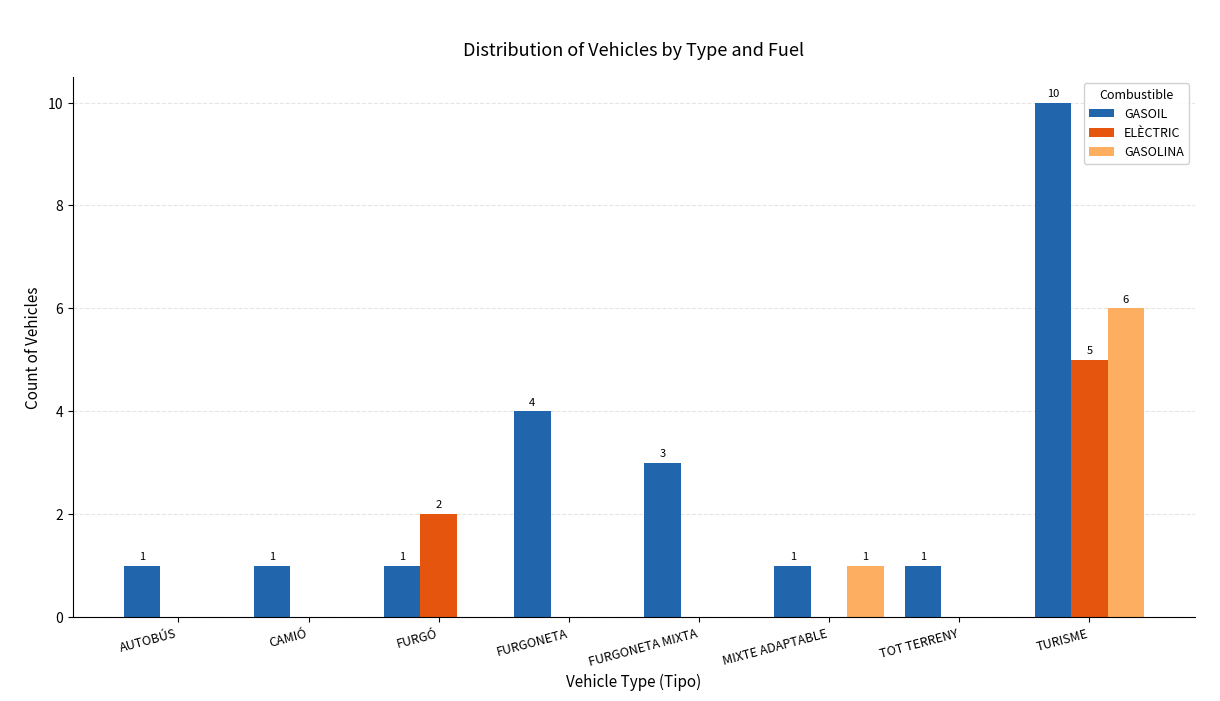

At which category is the sum across all series the highest?

TURISME